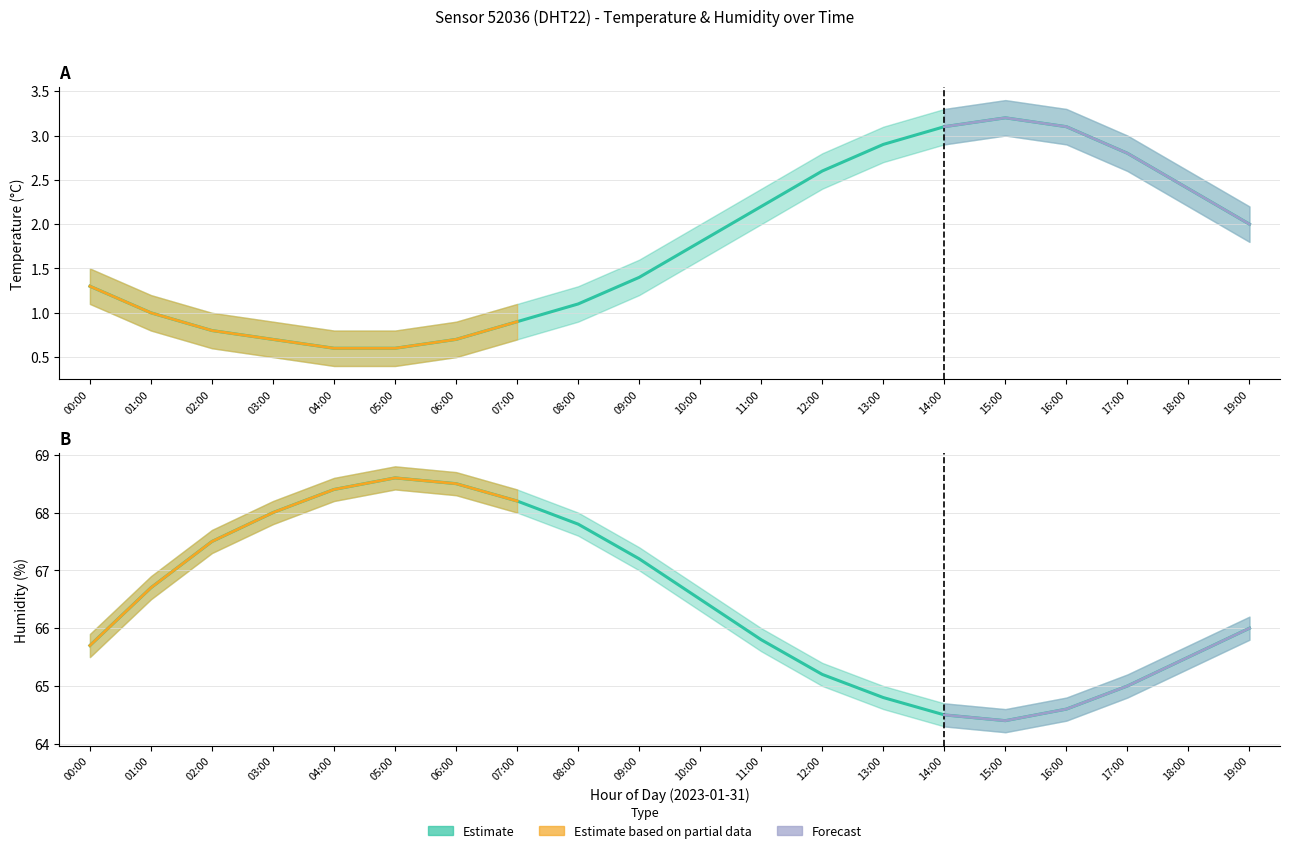

Is it true that temperature equals 1.3 at 00:00?

True